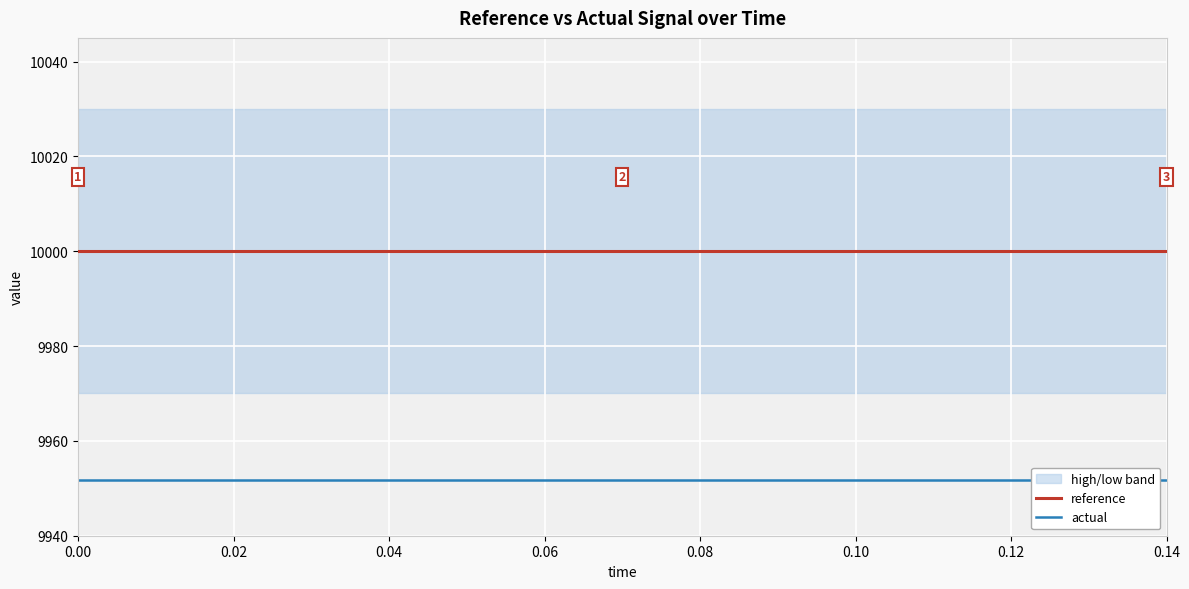

How many lines are shown in the chart?

2